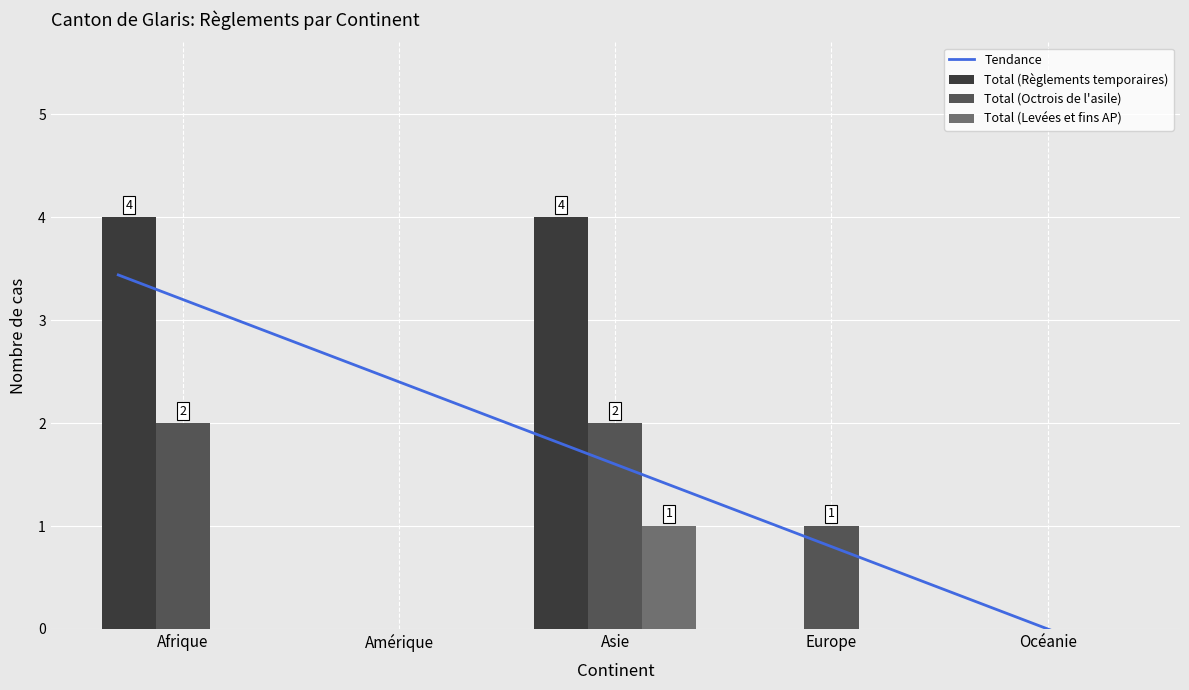

Which series has the widest spread of values?

Total (Règlements temporaires)